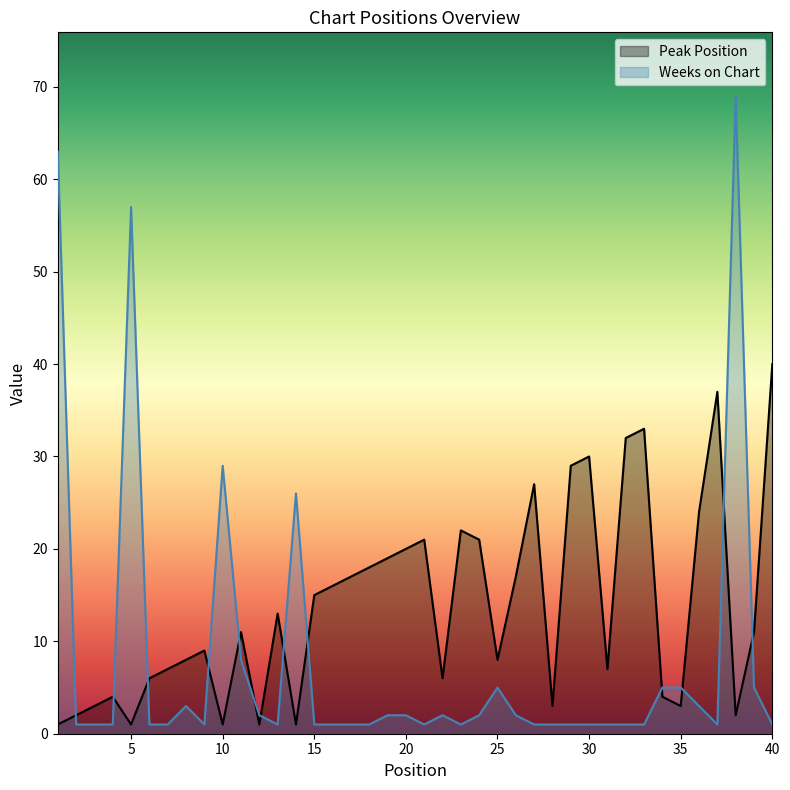

Which category has the lowest value in the Weeks on Chart series?

2